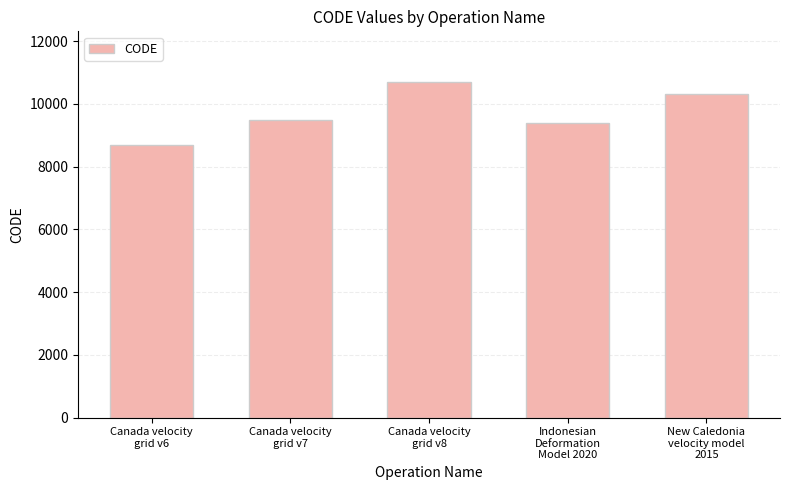

Does the chart contain stacked bars?

No